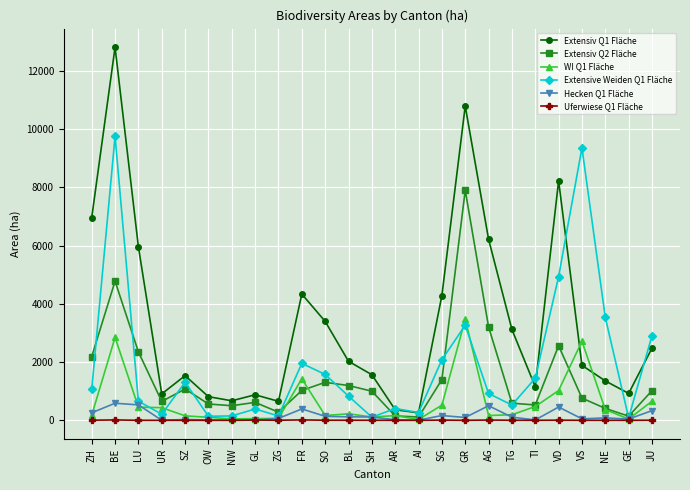

At which category does Extensiv Q1 Fläche reach its first local peak?

BE